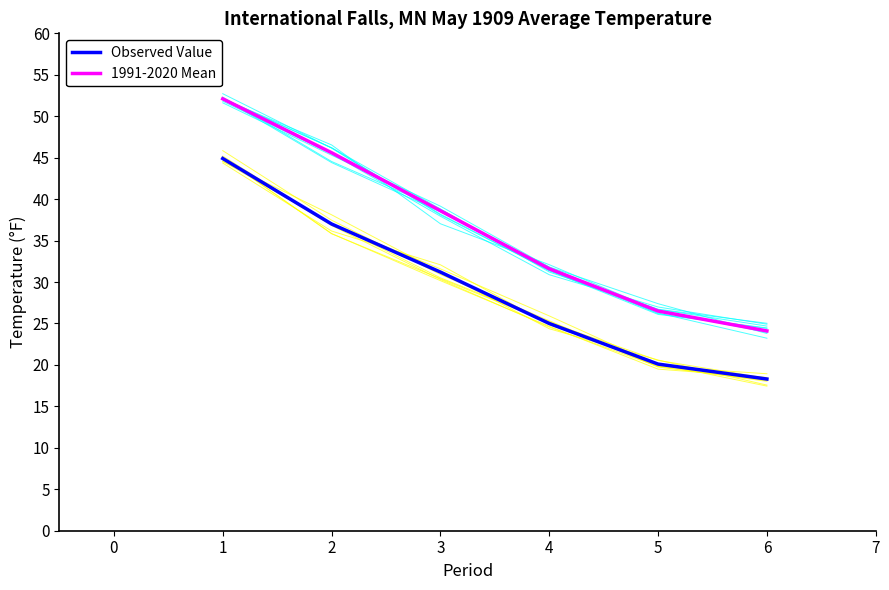

Which series has the largest range (max minus min)?

1991-2020 Mean